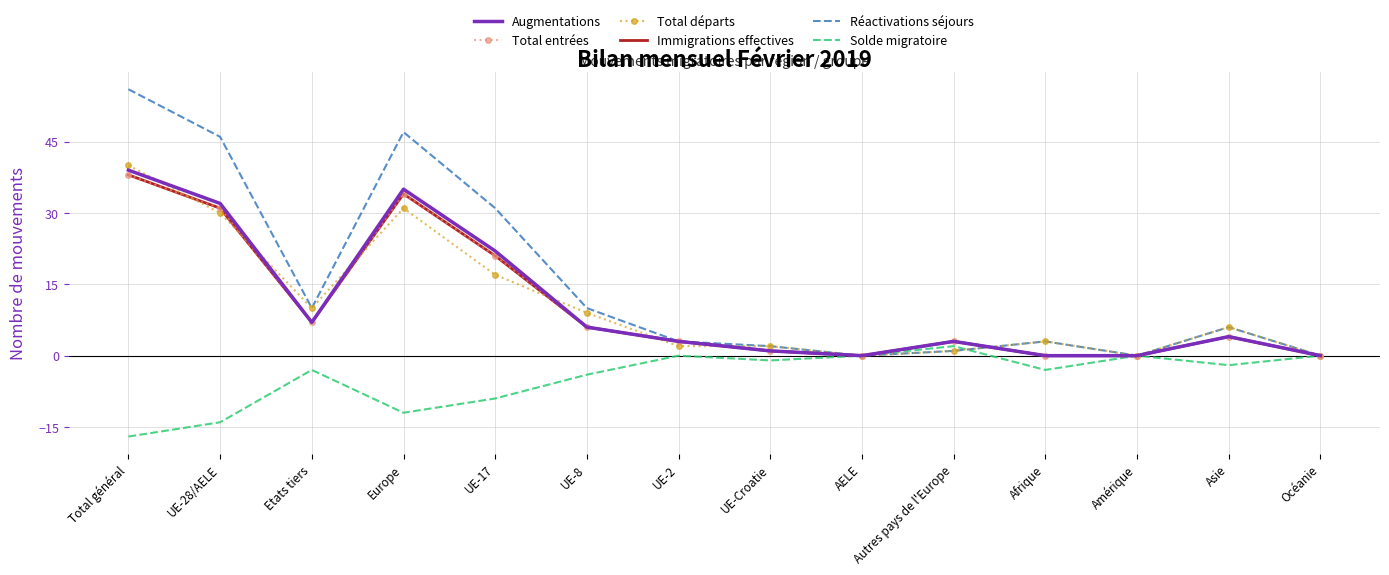

What are all the series names shown in the legend?

Augmentations, Total entrées, Total départs, Immigrations effectives, Réactivations séjours, Solde migratoire